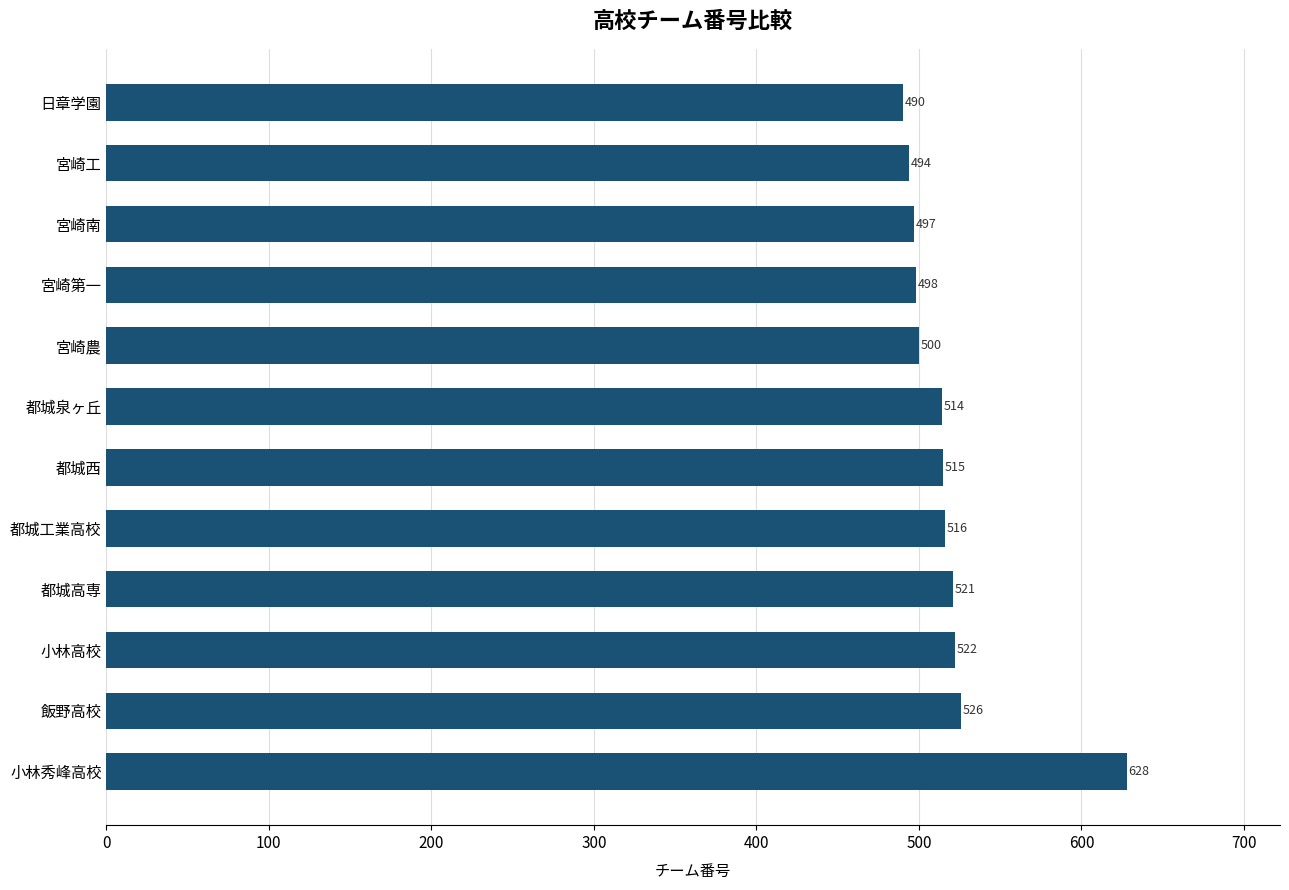

What is the sum of all values?

6221